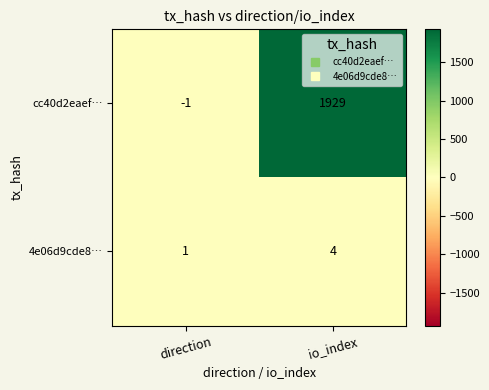

What is the average value of the cc40d2eaef… series?

964